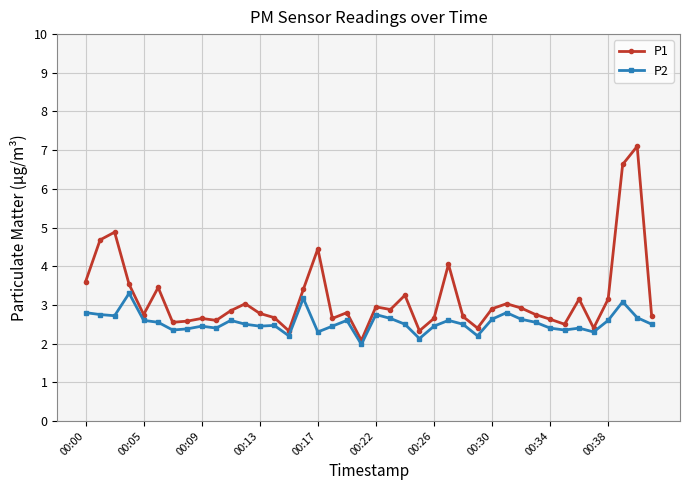

What is the average value of the P2 series?

2.5